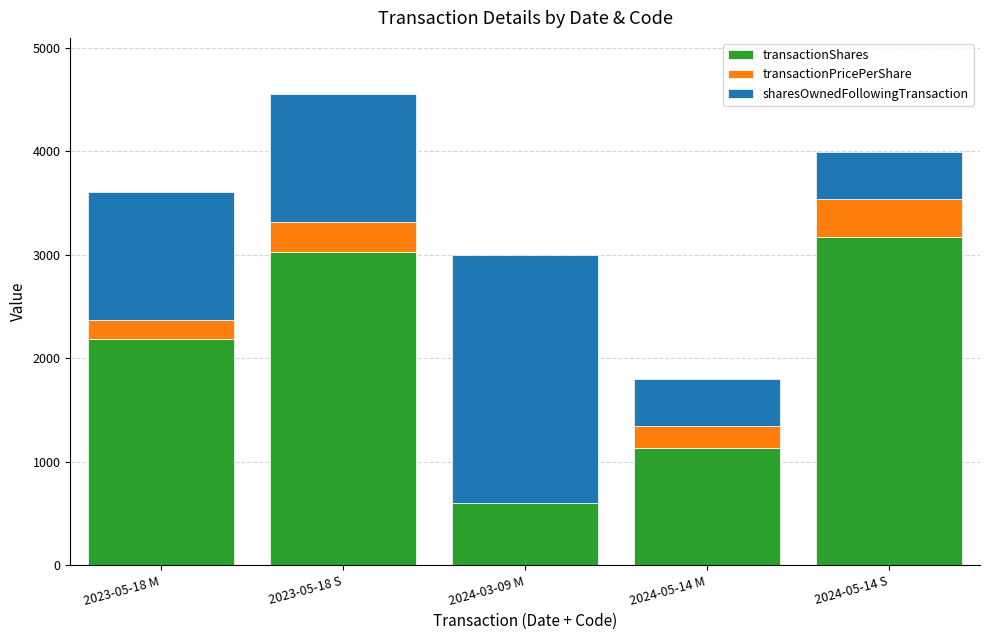

At which category is the sum across all series the highest?

2023-05-18 S